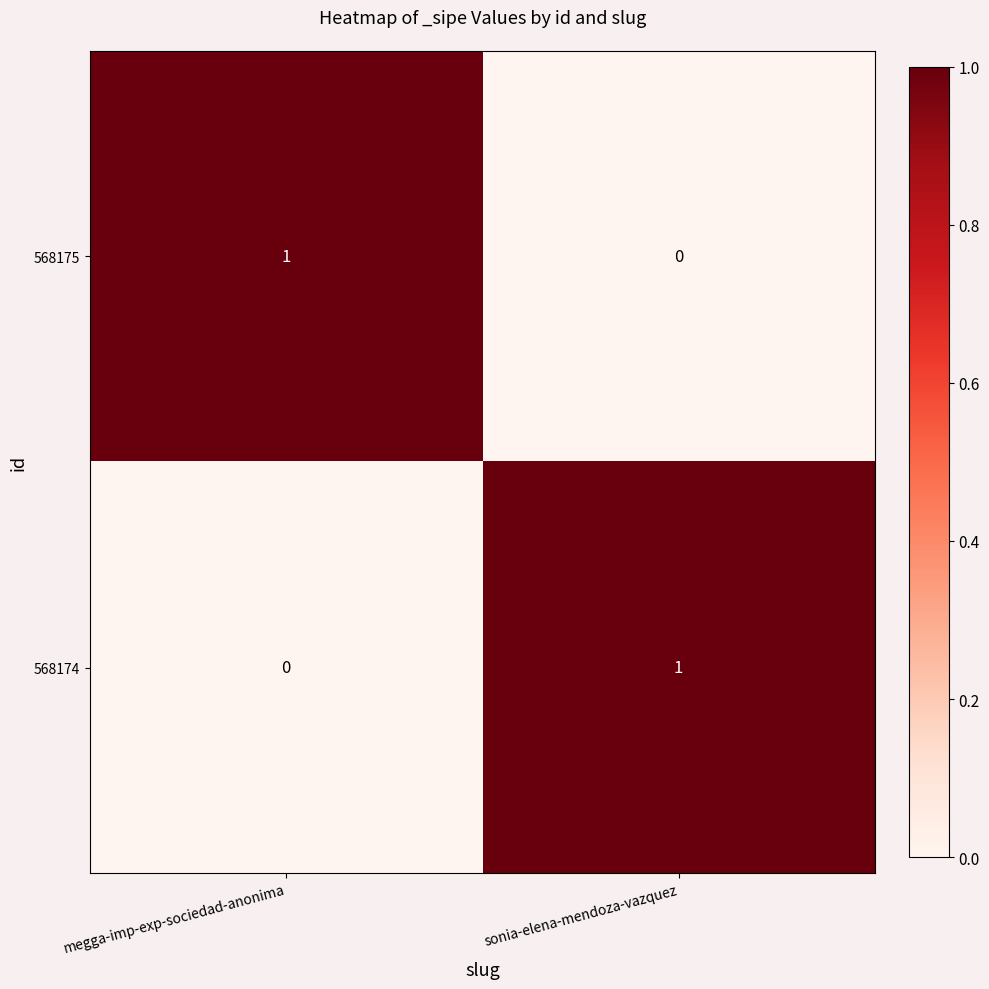

At megga-imp-exp-sociedad-anonima, list the series in order from largest to smallest.

568175, 568174